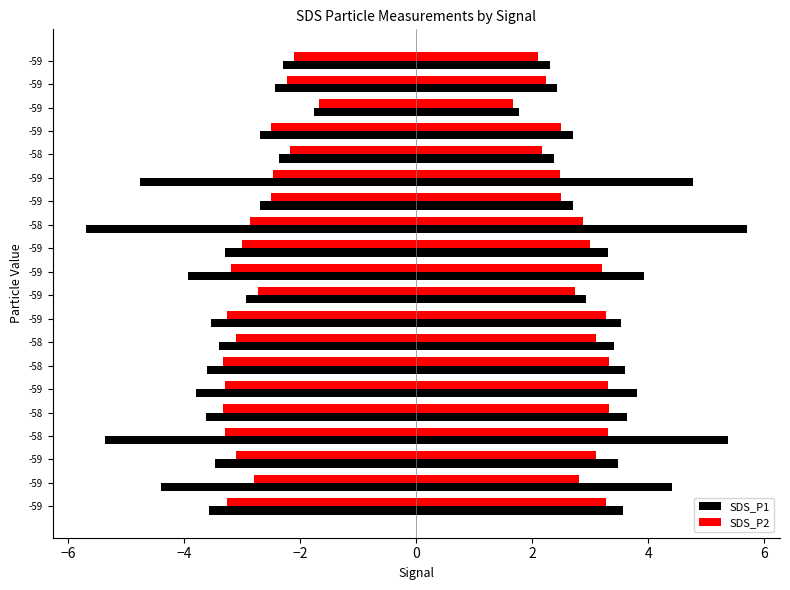

What is the highest value of the SDS_P2 series?

3.3